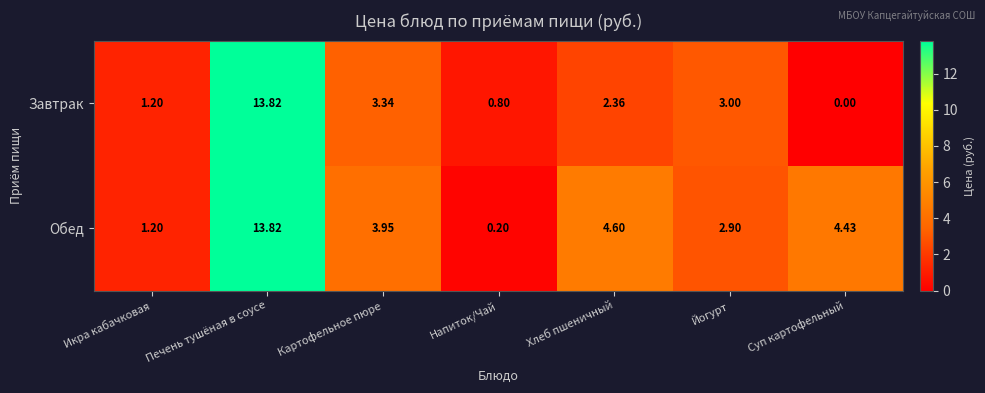

At which label is Завтрак closest to 6?

Картофельное пюре